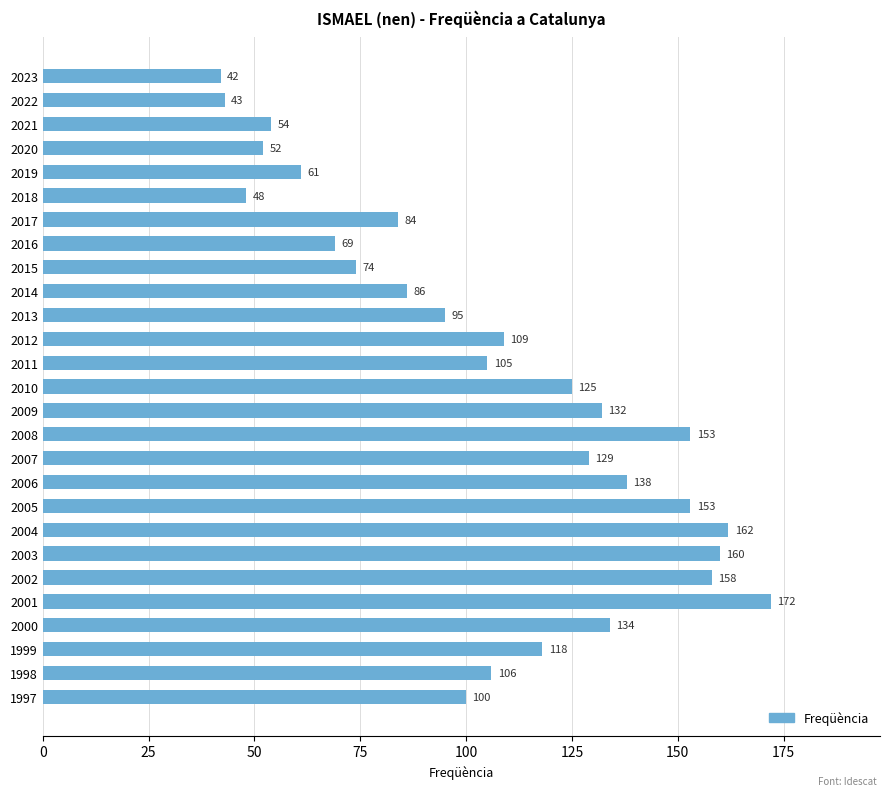

What is the difference between the maximum and minimum values?

130